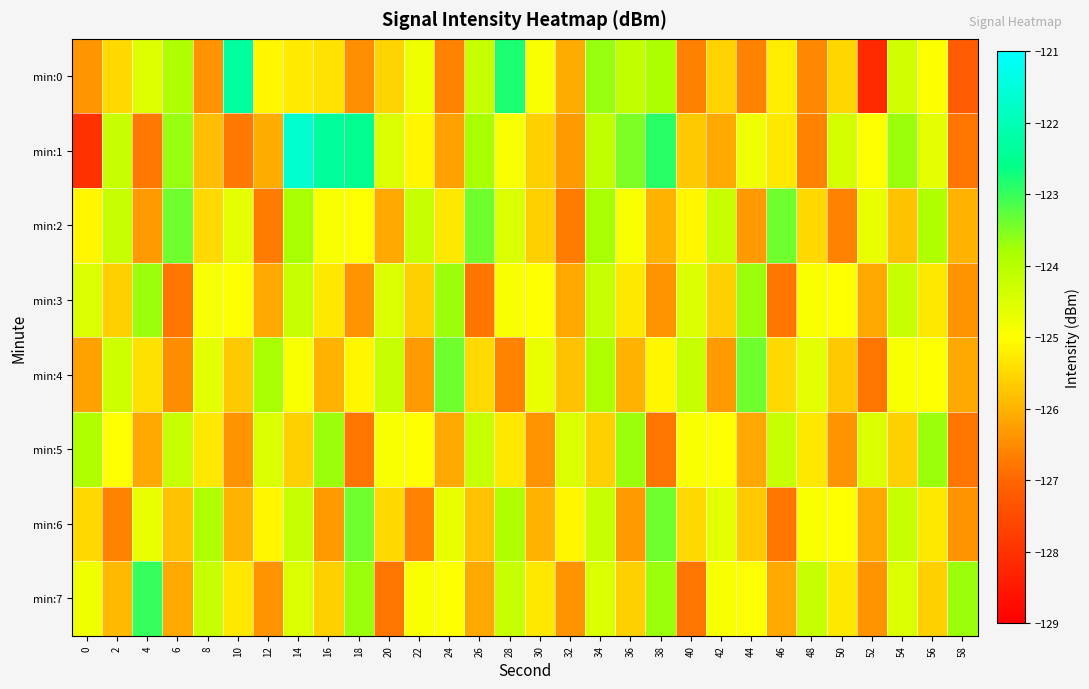

Which has a higher value, 40 or 32?

32